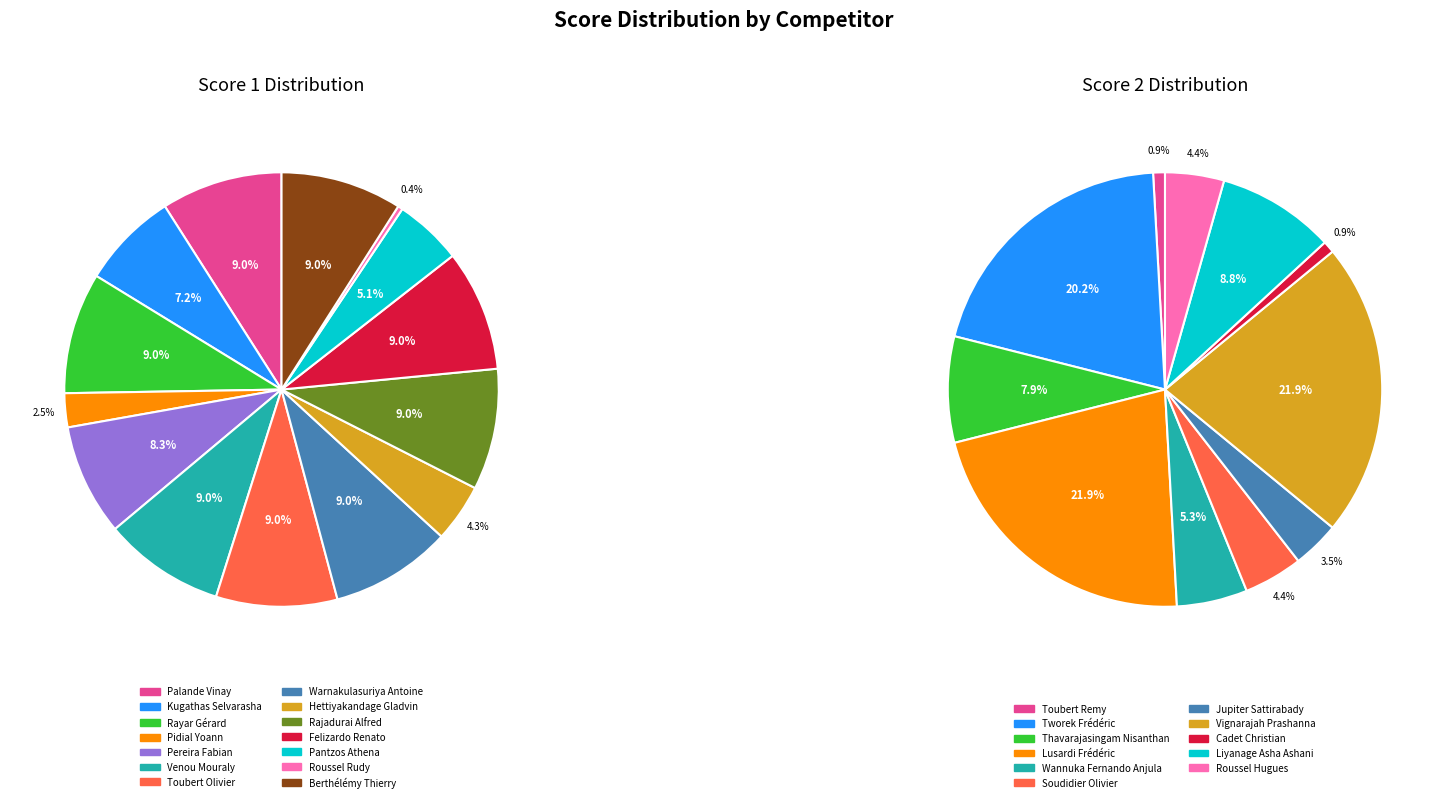

To the nearest percent, what is the average slice percentage?

7%